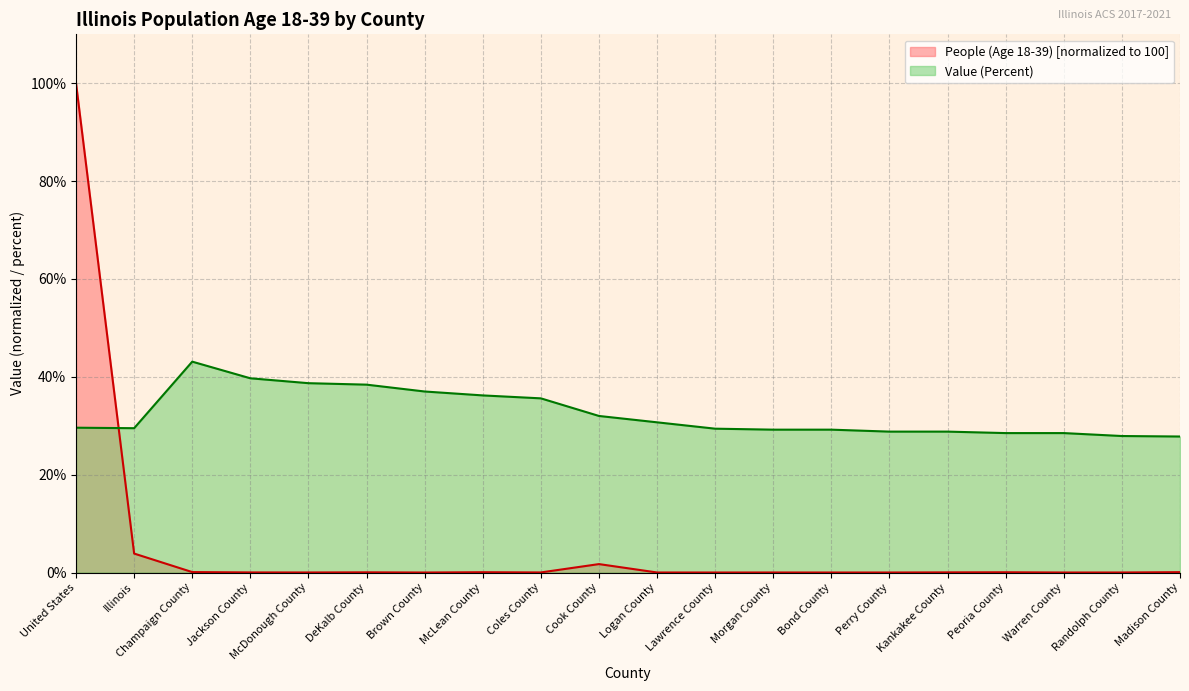

Reading left to right, what are all the values shown in this chart?

People (Age 18-39): 100.0	3.9	0.1	0.0	0.0	0.0	0.0	0.1	0.0	1.7	0.0	0.0	0.0	0.0	0.0	0.0	0.1	0.0	0.0	0.1
Value (Percent): 29.6	29.5	43.1	39.7	38.7	38.4	37.0	36.2	35.6	32.0	30.7	29.4	29.2	29.2	28.8	28.8	28.5	28.5	27.9	27.8